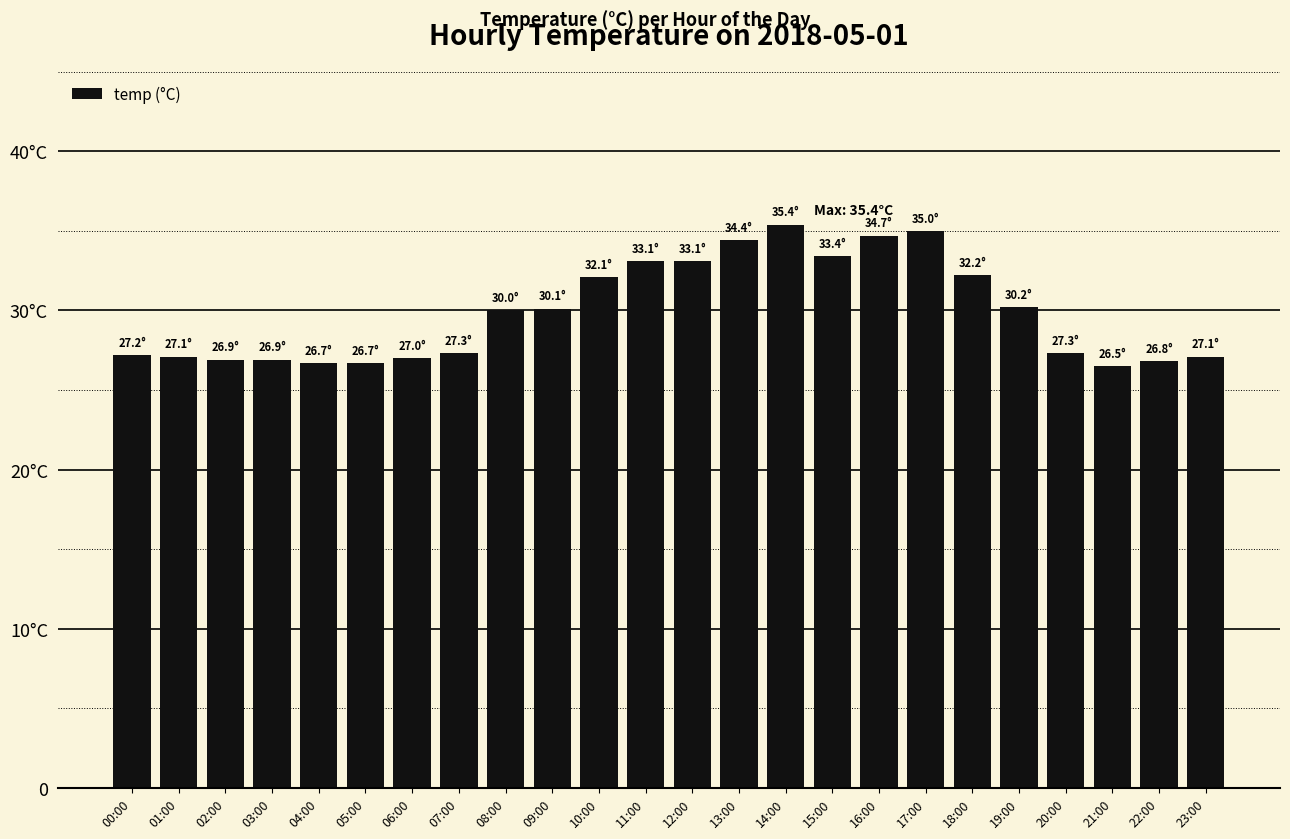

Where does the data first go above 30?

09:00